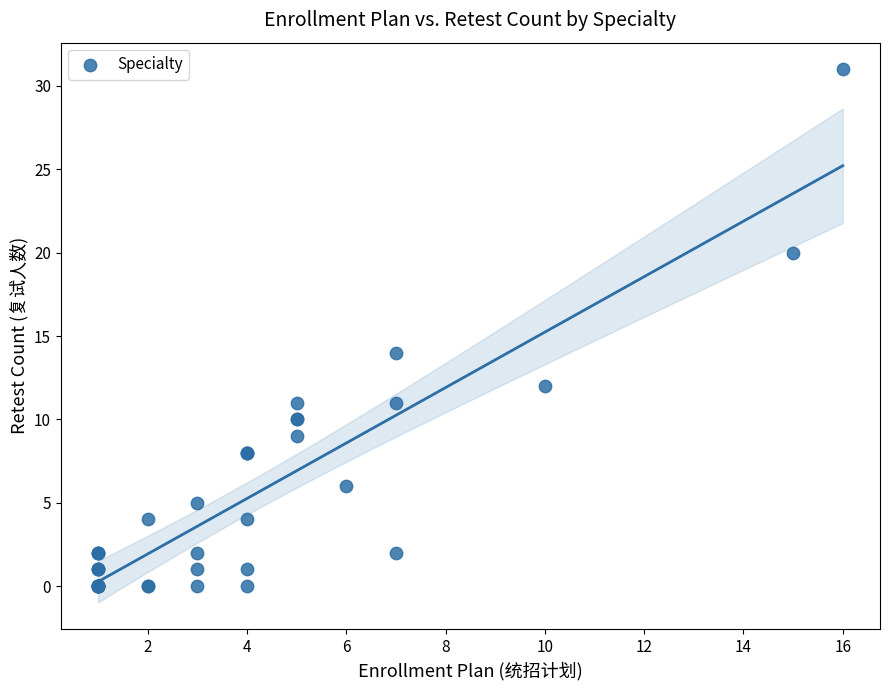

What Y value in the scatter plot is closest to 15?

14